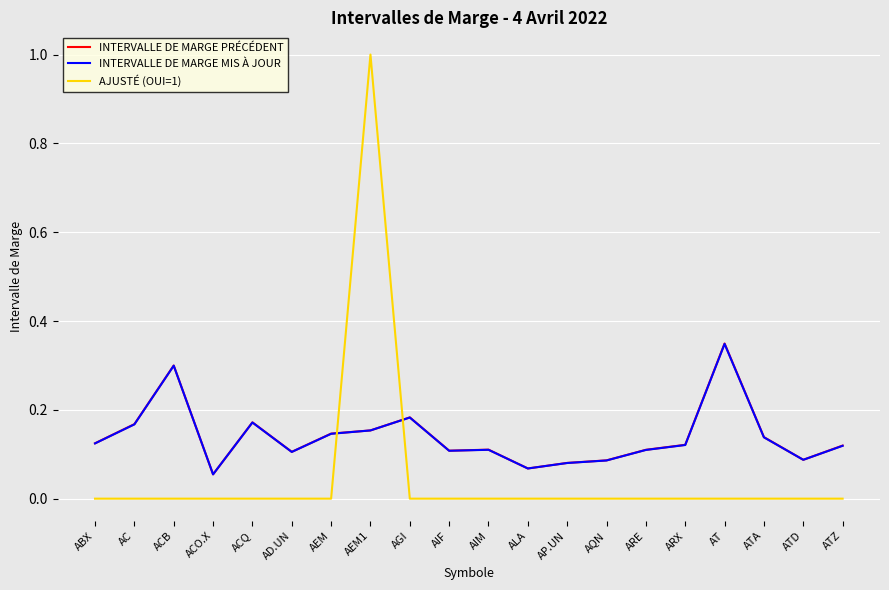

Which series has the largest range (max minus min)?

AJUSTÉ (OUI=1)